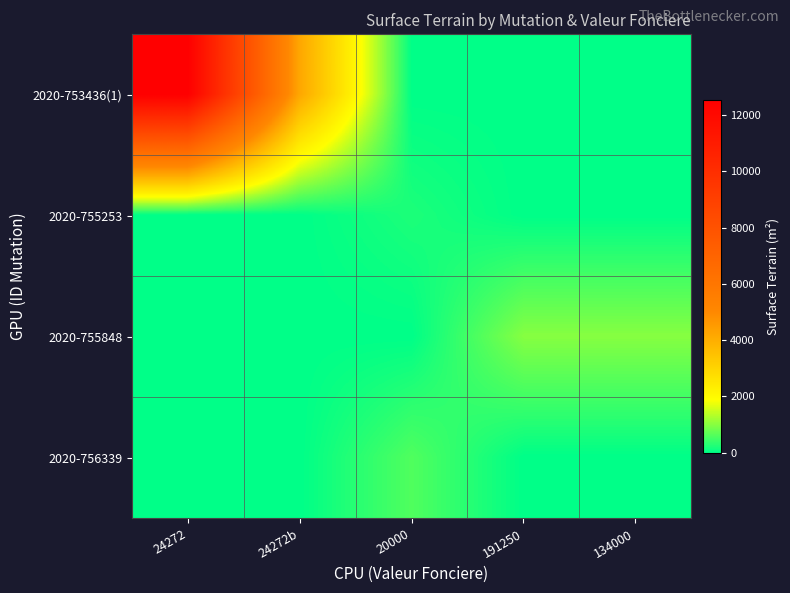

How many categories are shown in the chart?

5